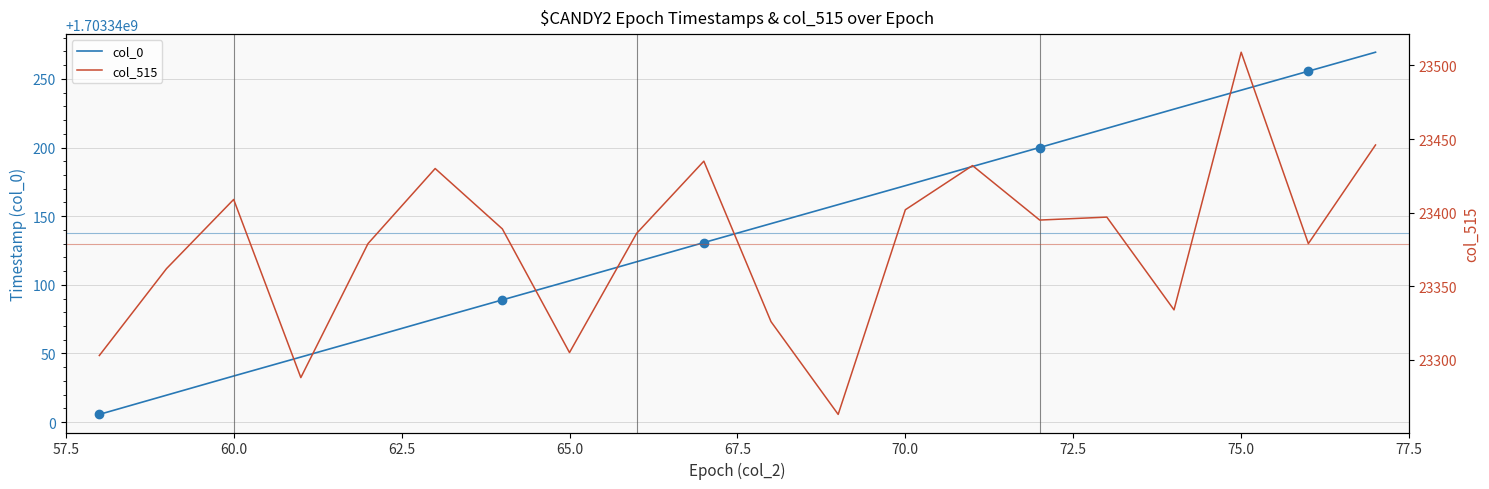

Reading left to right, what are all the values shown in this chart?

col_0: 1703340005.5	1703340019.5	1703340033.5	1703340047.3	1703340061.2	1703340075.2	1703340089.0	1703340102.8	1703340116.8	1703340130.8	1703340144.6	1703340158.4	1703340172.2	1703340186.2	1703340200.0	1703340214.0	1703340228.0	1703340241.8	1703340255.7	1703340269.5
col_515: 23303.0	23362.0	23409.0	23288.0	23379.0	23430.0	23389.0	23305.0	23386.0	23435.0	23326.0	23263.0	23402.0	23432.0	23395.0	23397.0	23334.0	23509.0	23379.0	23446.0